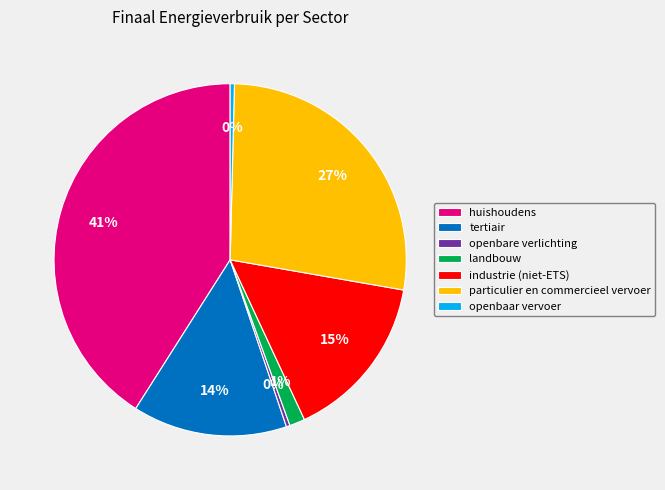

Does tertiair represent more than half of the total?

No